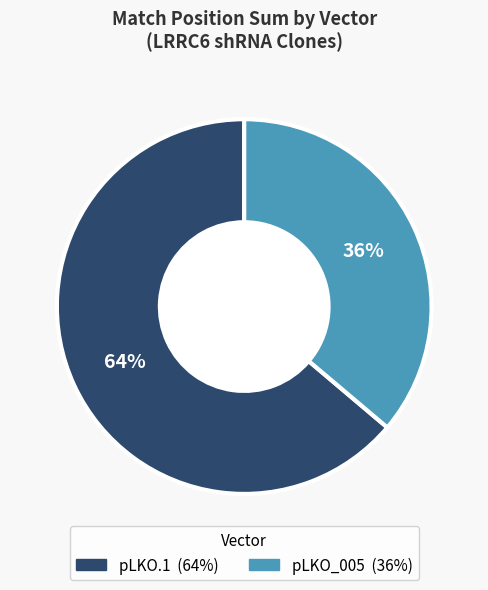

Does pLKO_005 represent more than half of the total?

No